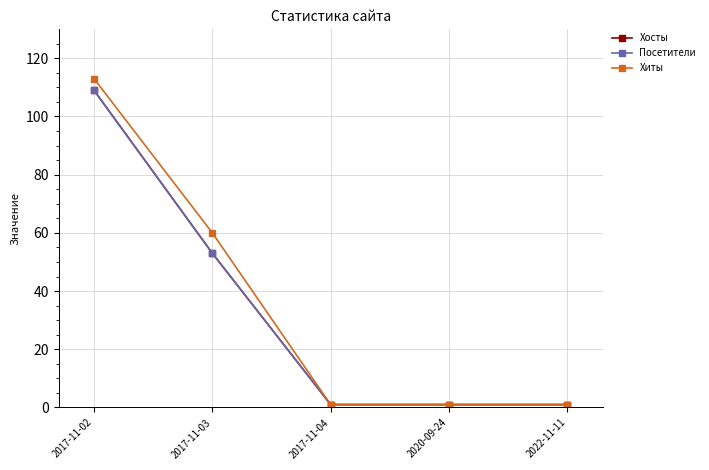

Is this an area chart (filled region under the line)?

No